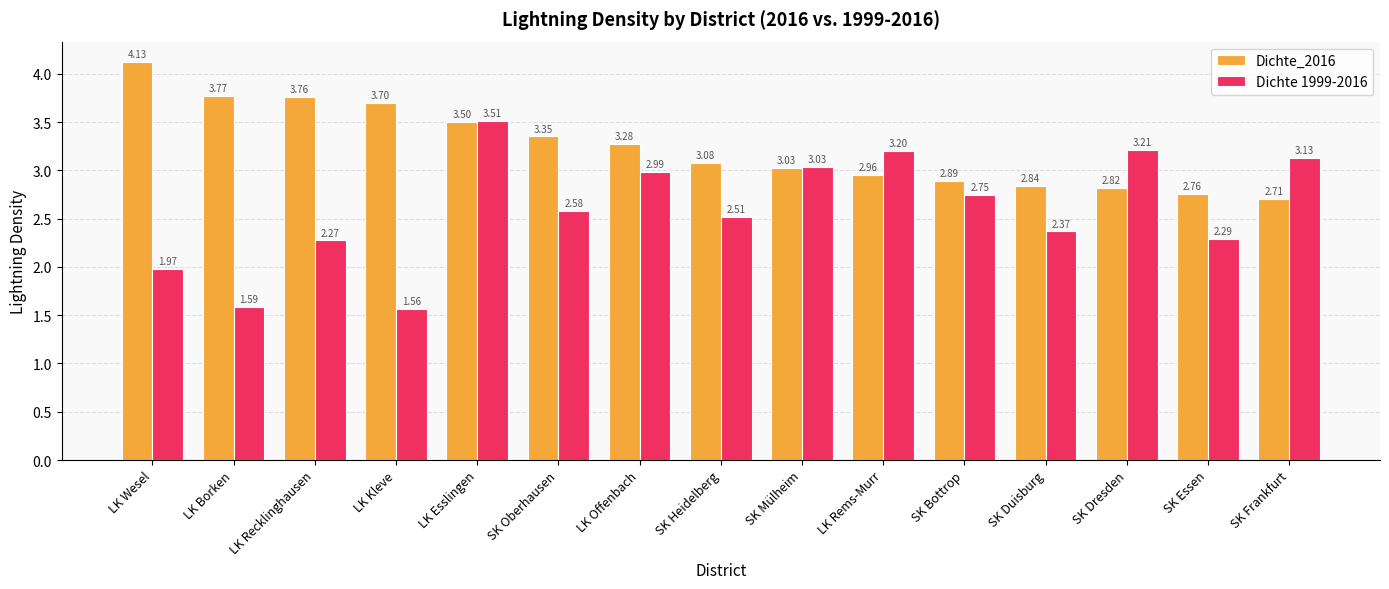

The value of Dichte_2016 at SK Oberhausen is 5.7. True or false?

False